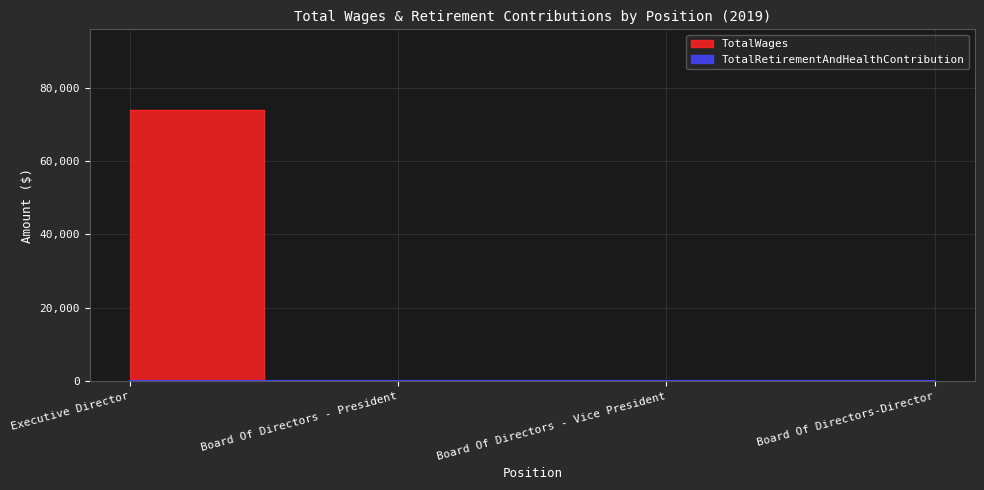

Reading left to right, list all the values displayed in this chart.

Executive Director=73846	Board Of Directors - President=0	Board Of Directors - Vice President=0	Board Of Directors-Director=0